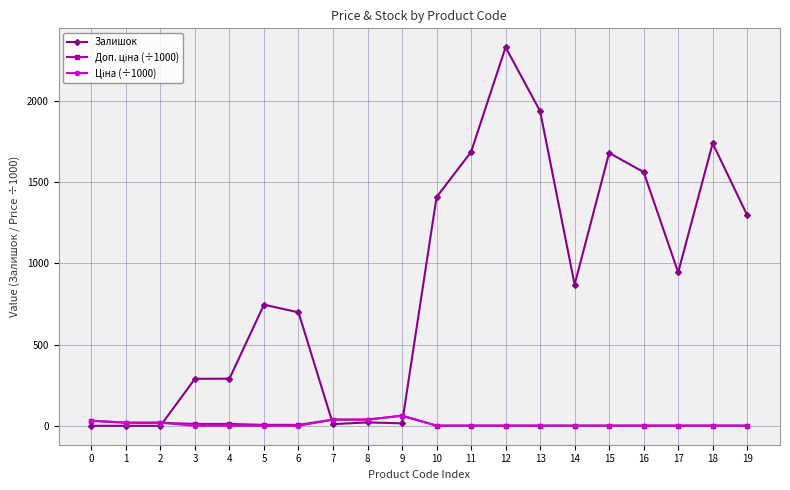

The value of Залишок at 18 is 830.1. True or false?

False